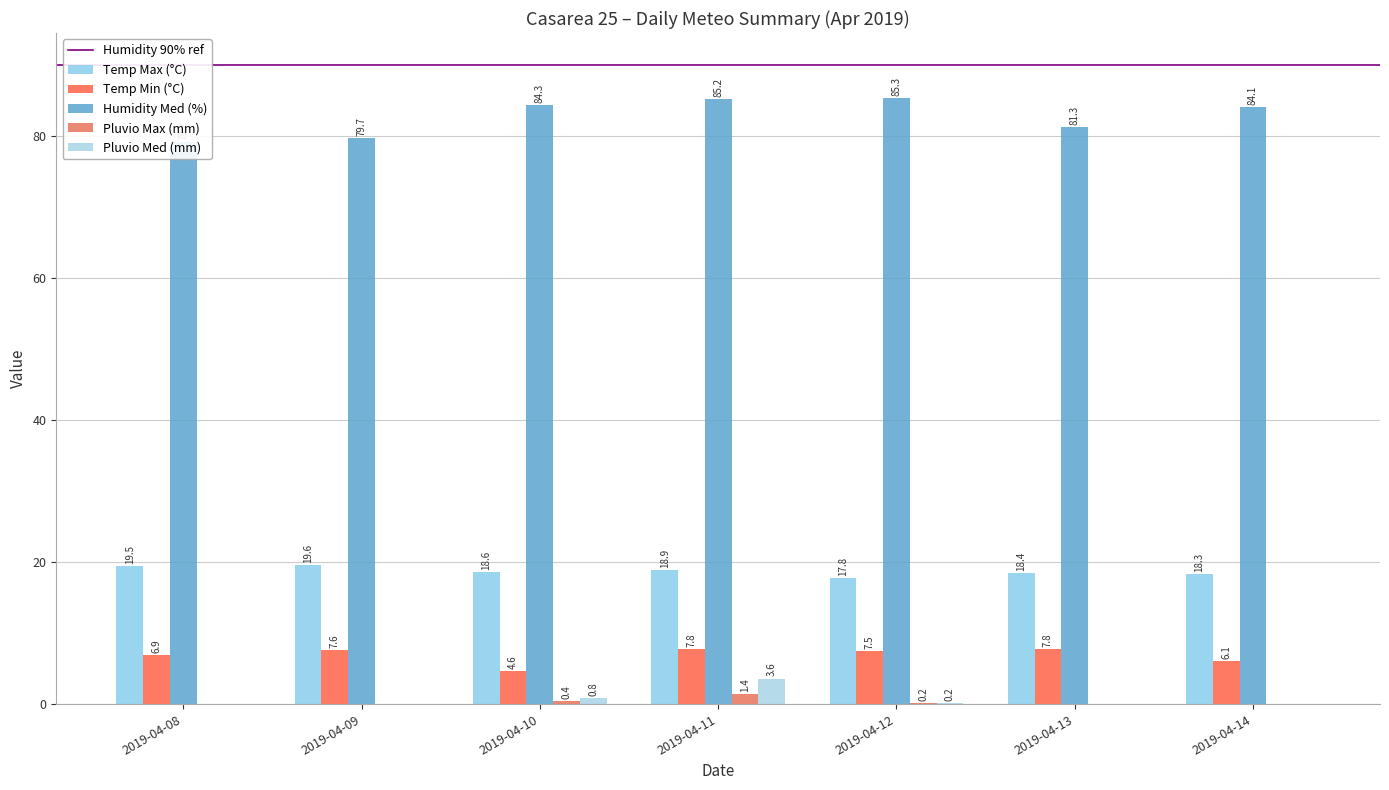

Which category has the lowest value in the Temp Max (°C) series?

2019-04-12